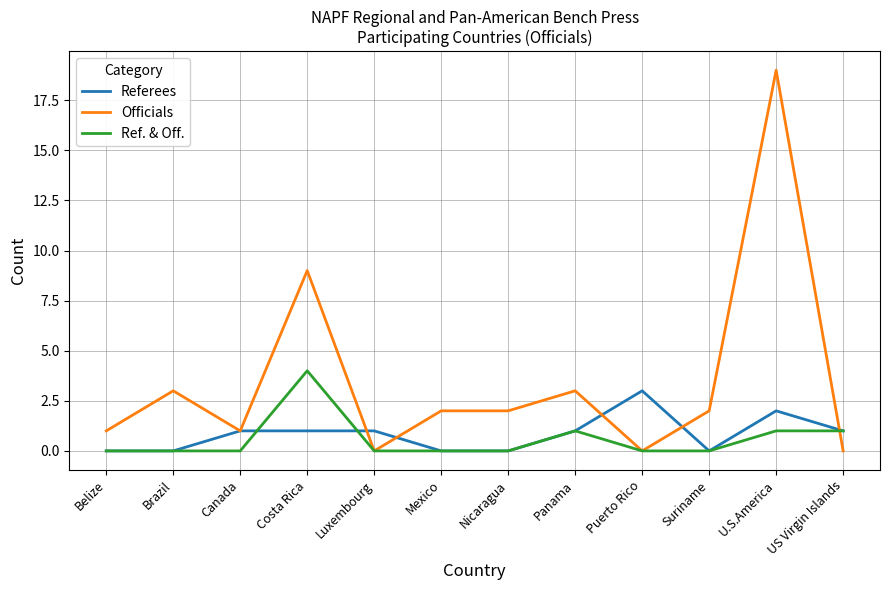

Does the chart have visible grid lines?

Yes